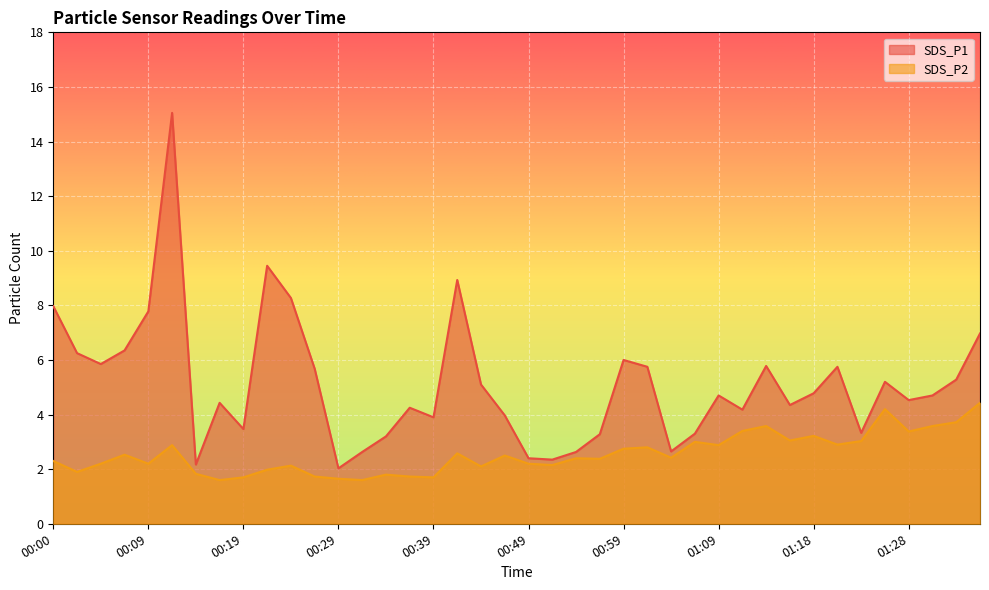

Which category has the highest value in the SDS_P1 series?

00:12